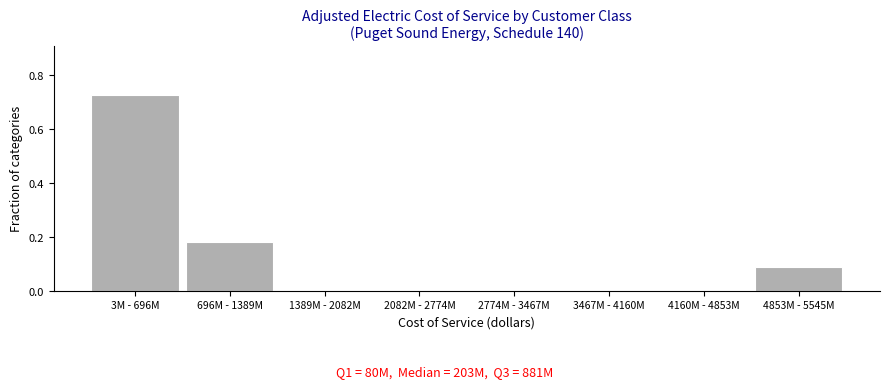

True or false: the data shows 0.1 at 696M - 1389M.

False